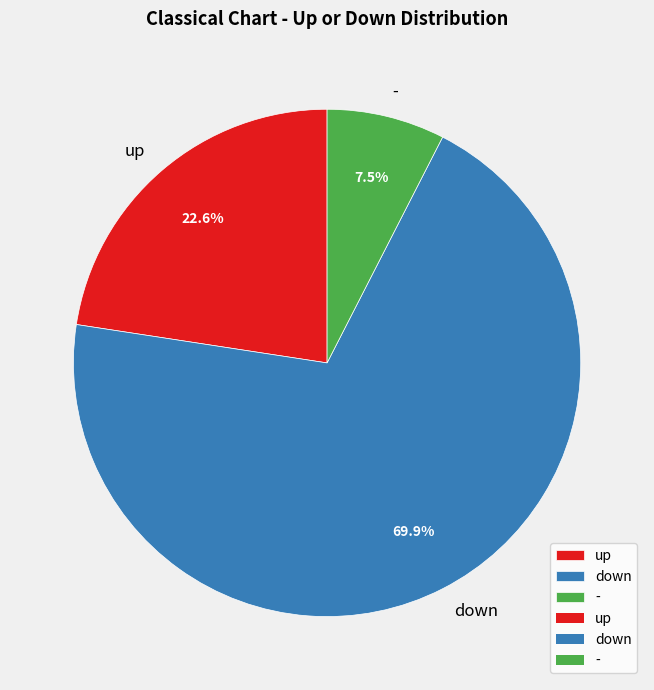

What is the ratio of the value at - to the value at up?

0.3